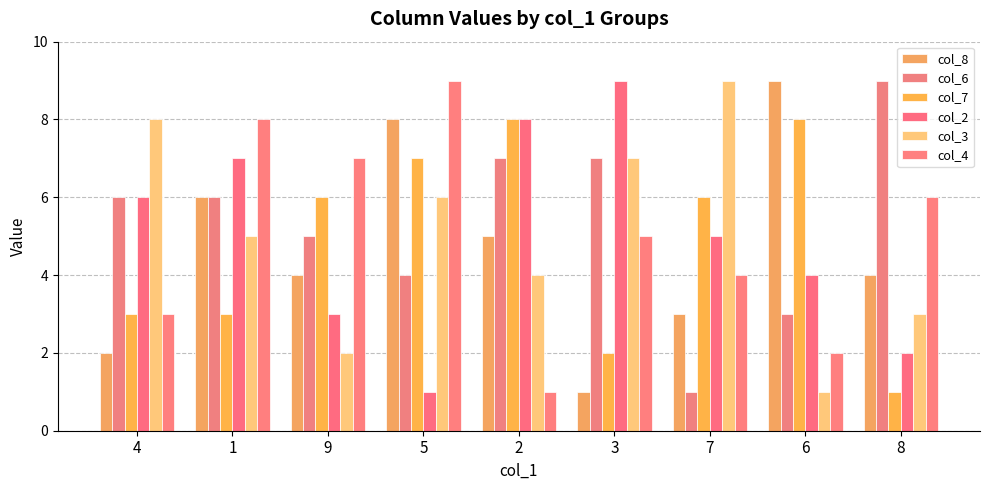

What is the label of the 9th bar from the left?

8